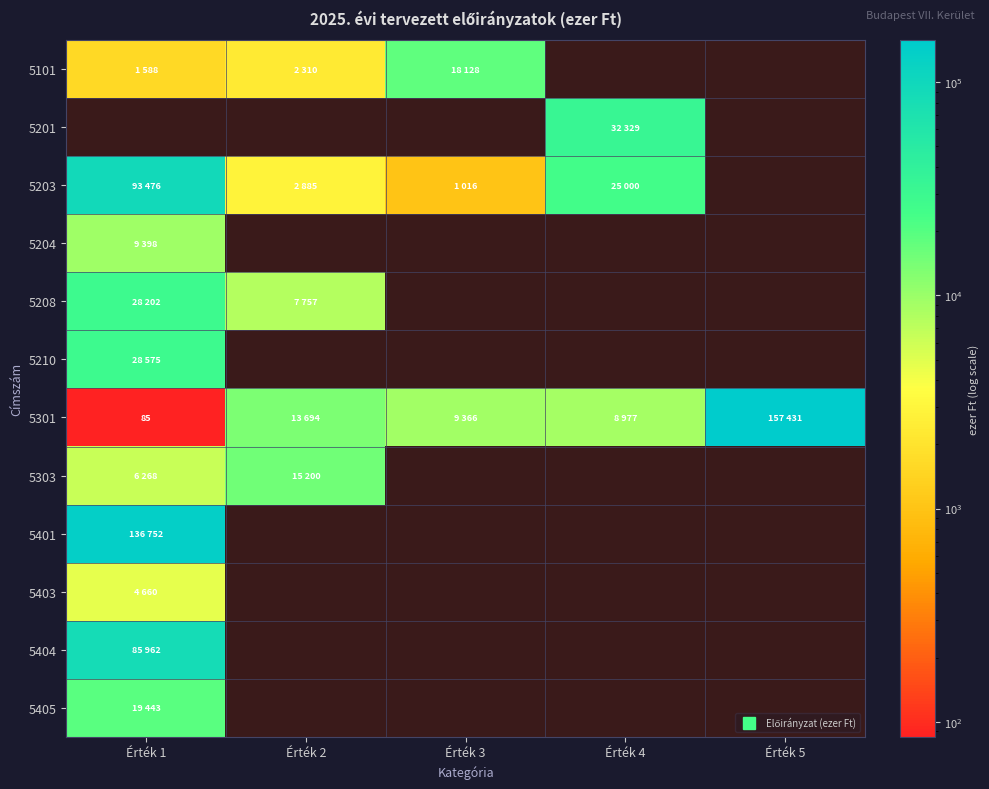

At which label is 5401 closest to 136752?

Érték 1